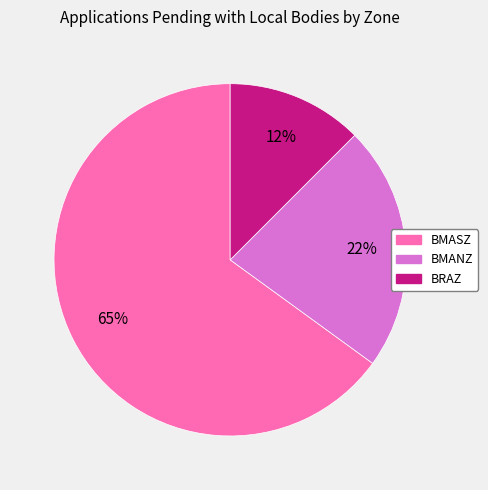

Is it true that BRAZ is 12% of the pie?

True